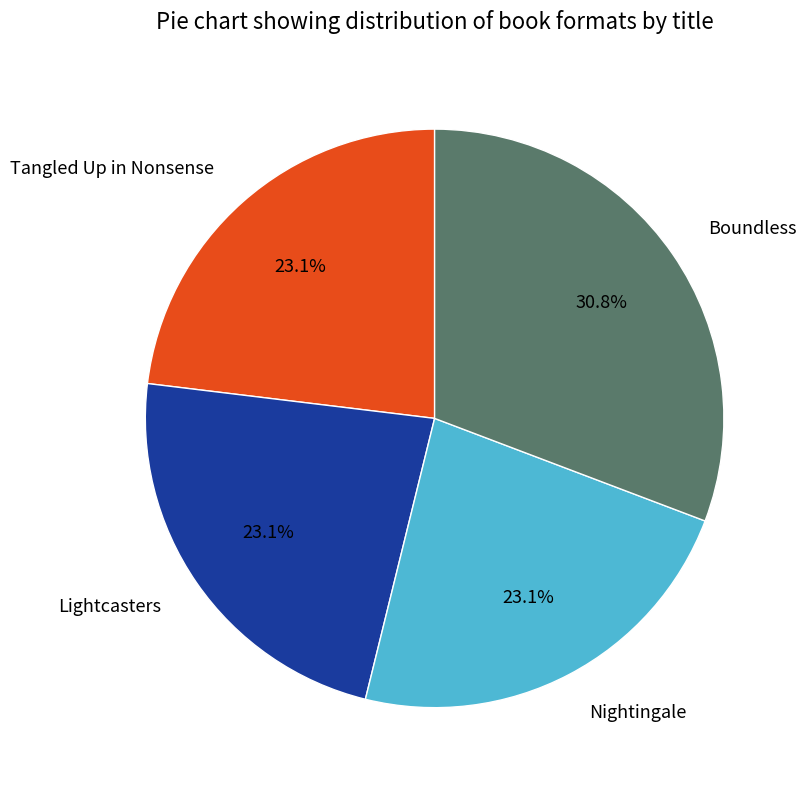

What percentage do Lightcasters and Boundless together represent?

53.8%